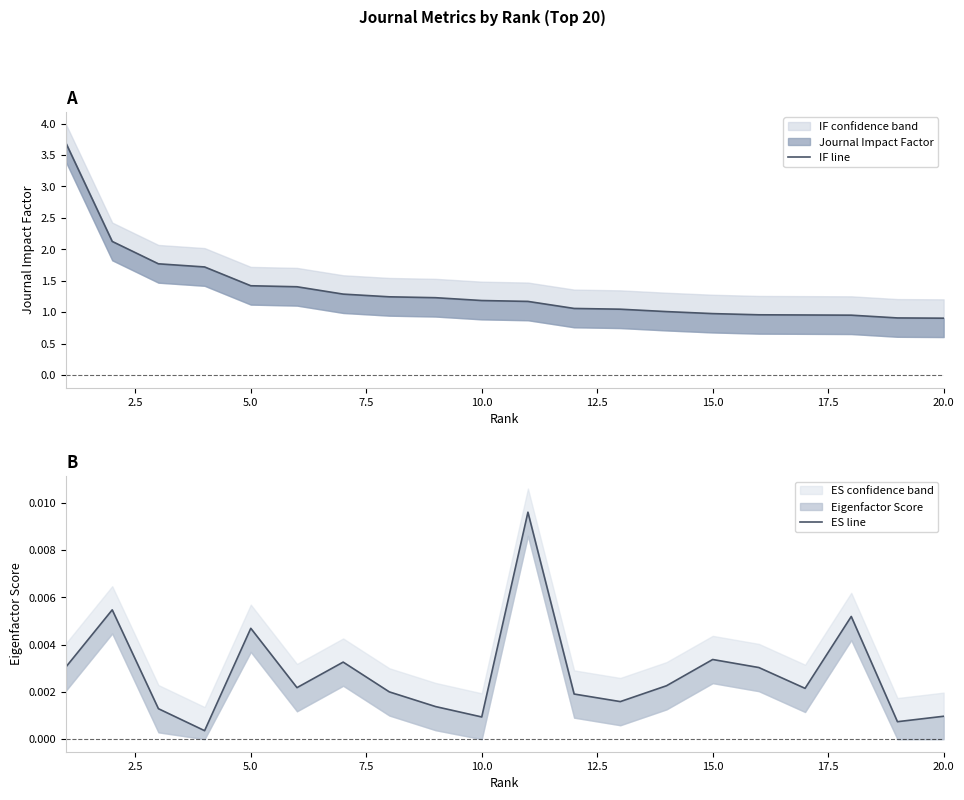

At how many categories does at least one series exceed 2?

2